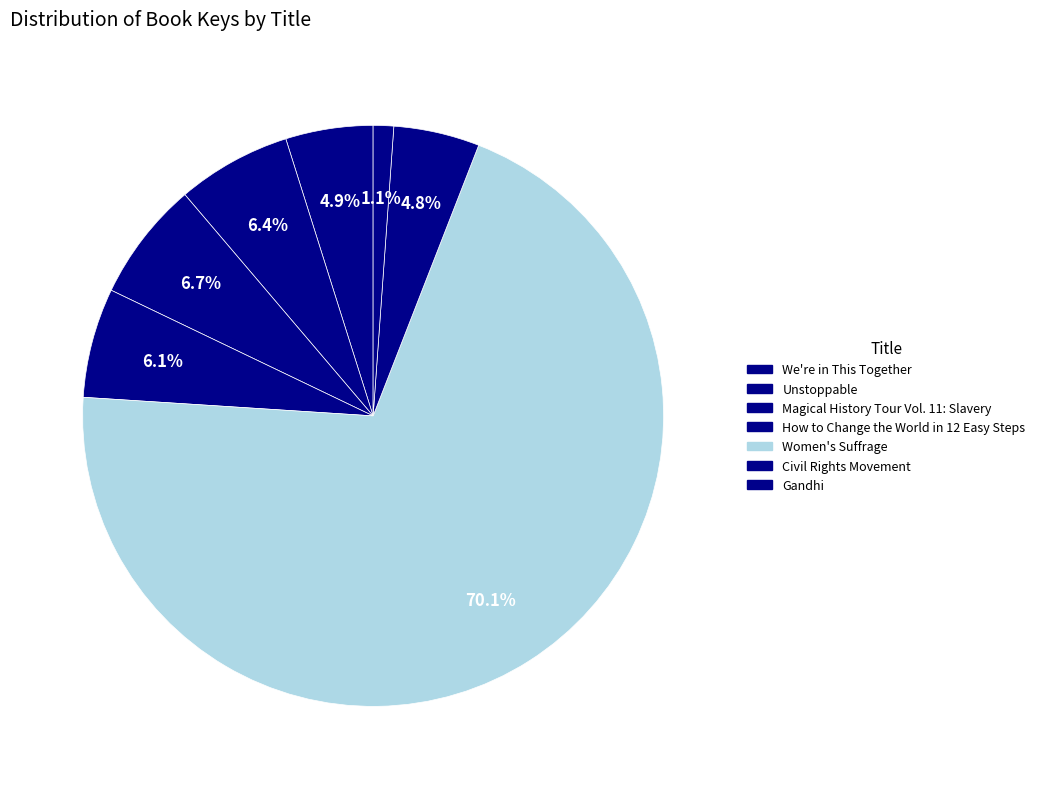

Count the number of slices in the pie.

7